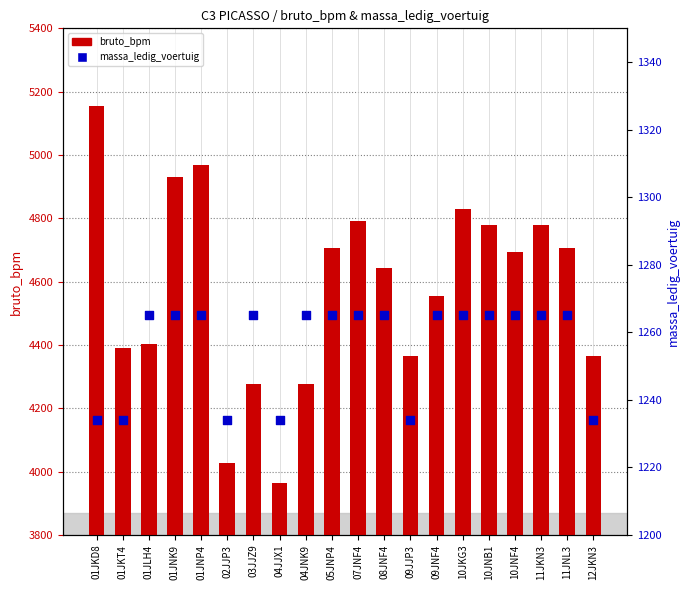

Which series reaches the maximum Y coordinate?

bruto_bpm